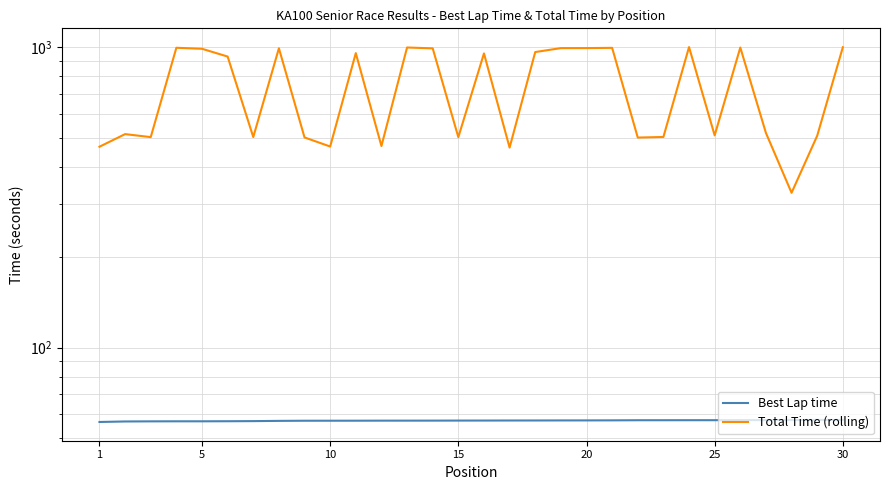

What is the value of the Best Lap time point at the 9th from the left?

57.1